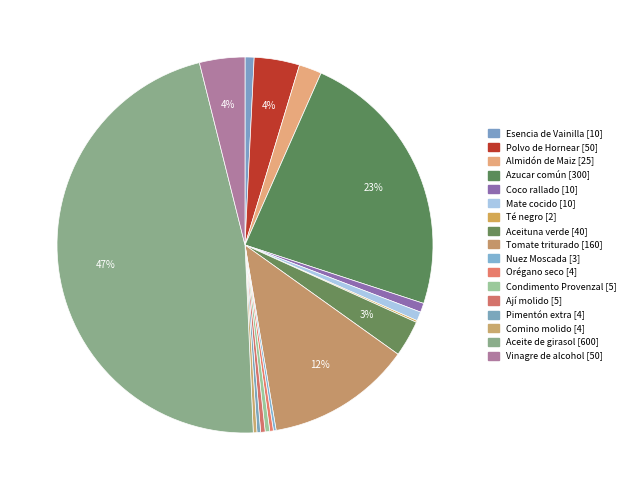

Is there a majority slice in this chart?

No